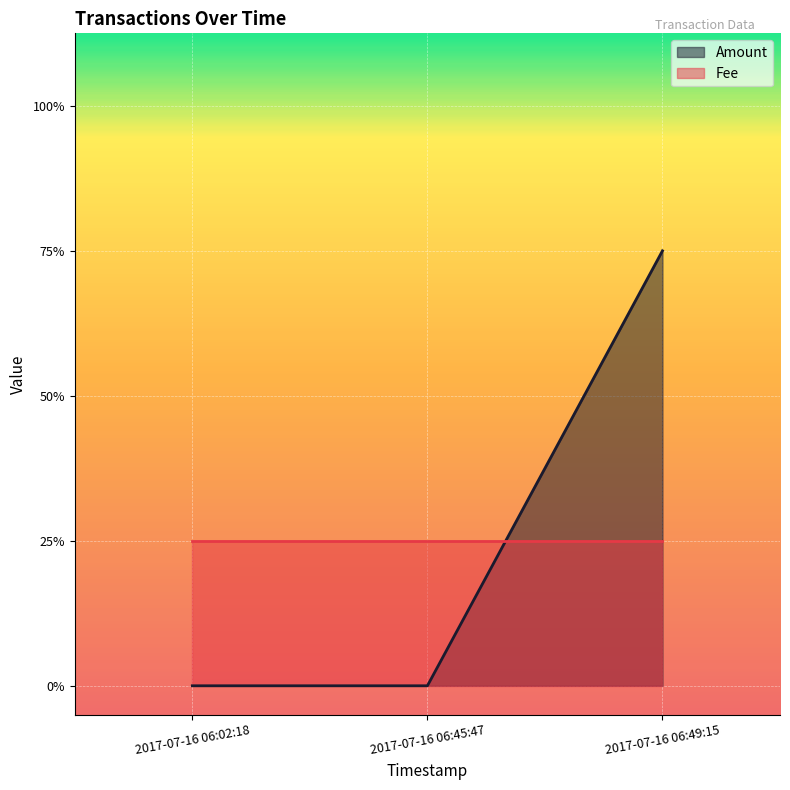

What is the sum of the values at 2017-07-16 06:45:47 and 2017-07-16 06:49:15?

3